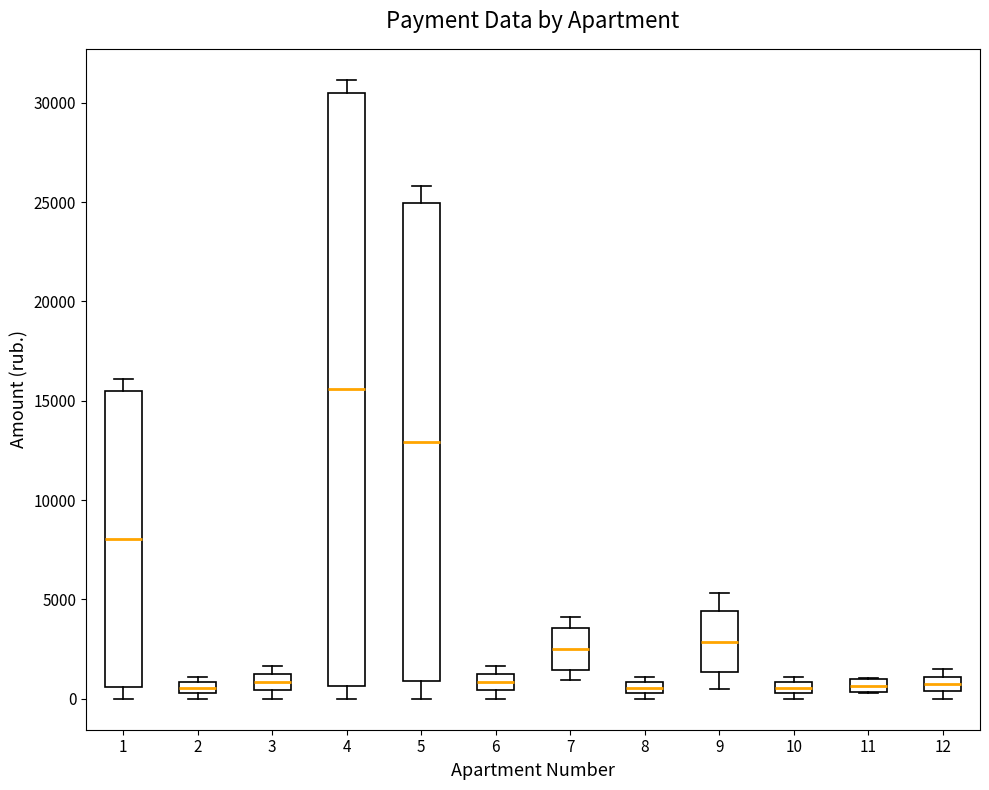

Where does the median line of the box at x = 5 sit on the y-axis? The values are not printed on the chart, so give them approximately, as read against the axis.

13000